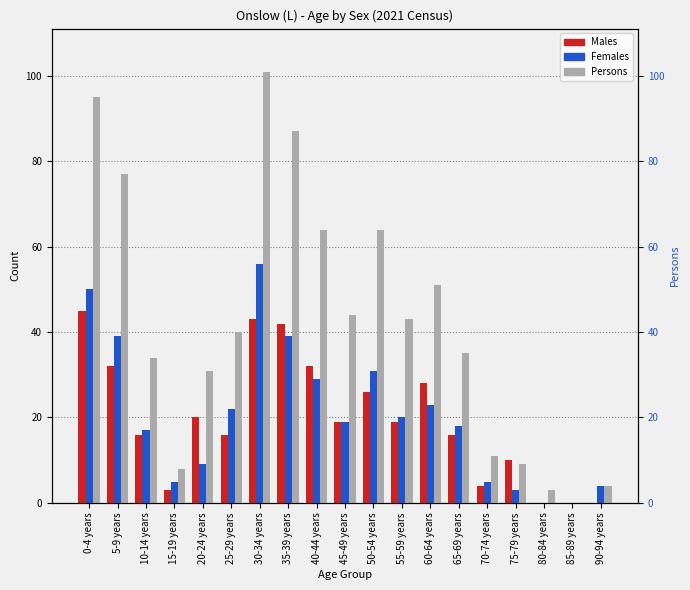

The value of Males at 10-14 years is 16. True or false?

True